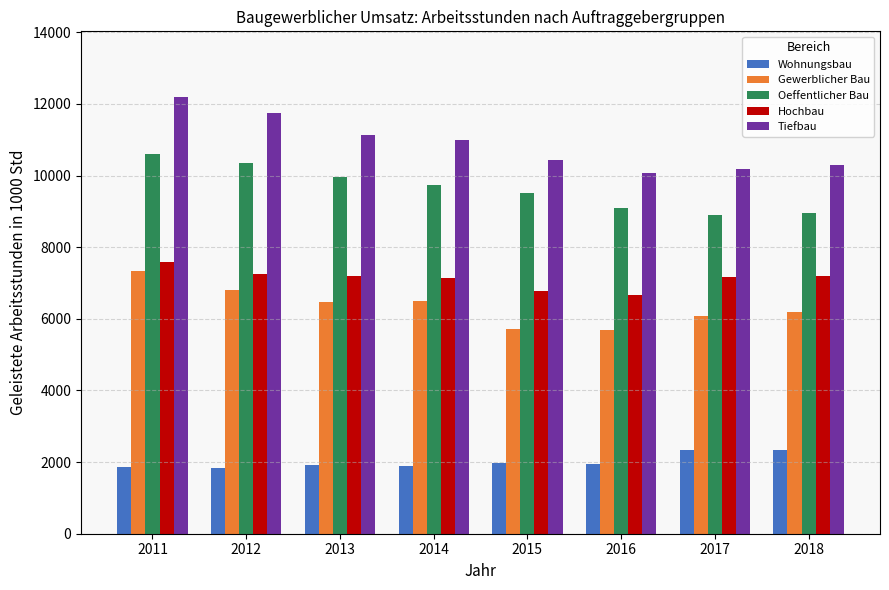

Which category has the highest value in the Hochbau series?

2011